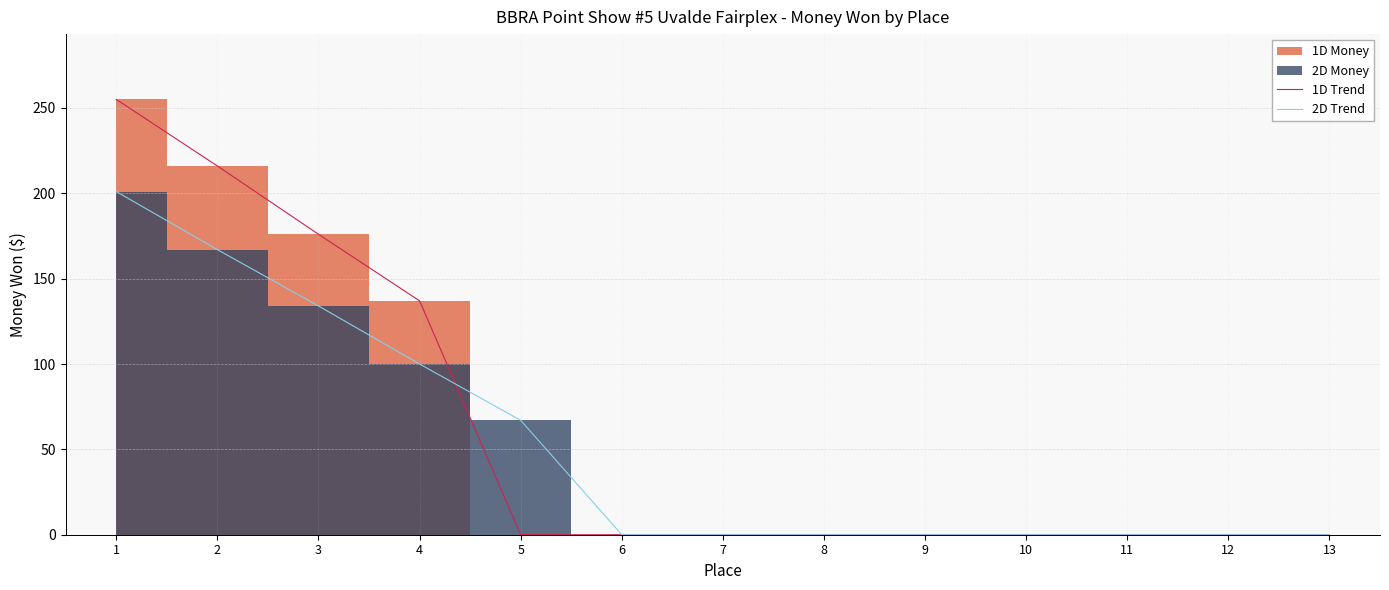

Is it true that 2D Trend equals 98 at 7?

False